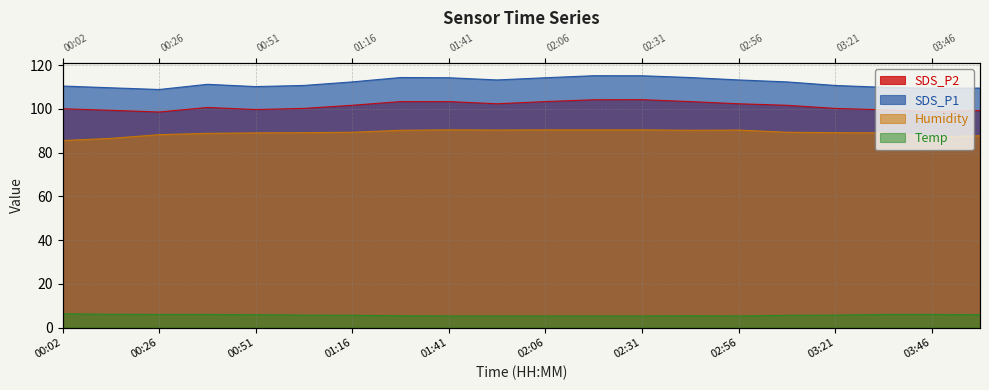

Rank the series by their maximum value, from highest to lowest.

SDS_P1, SDS_P2, Humidity, Temp